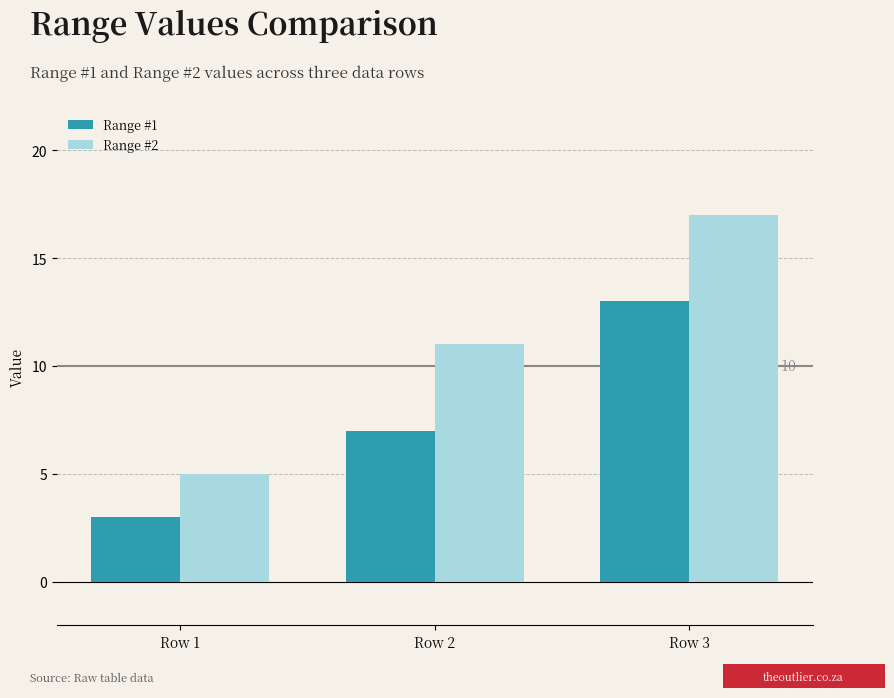

At how many categories does at least one series exceed 10?

2